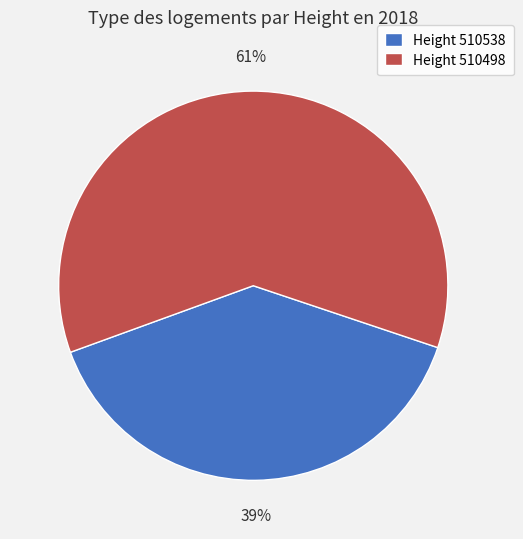

How many slices are in this pie chart?

2